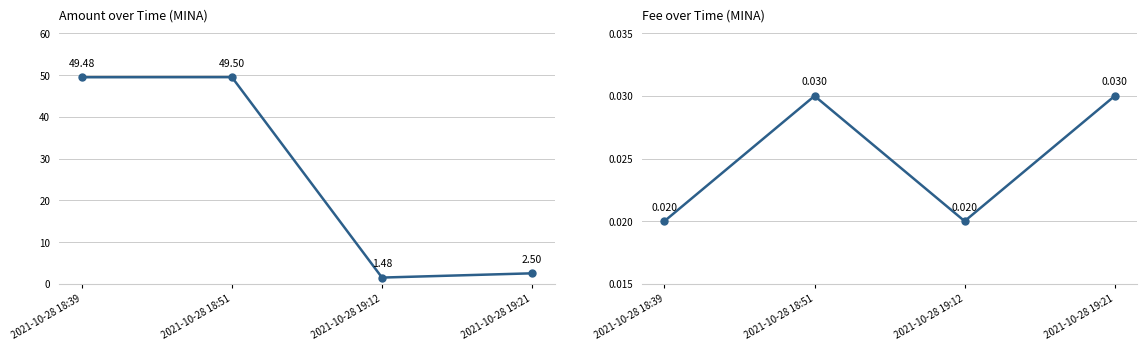

List the series in order of their overall mean, lowest first.

Fee, Amount